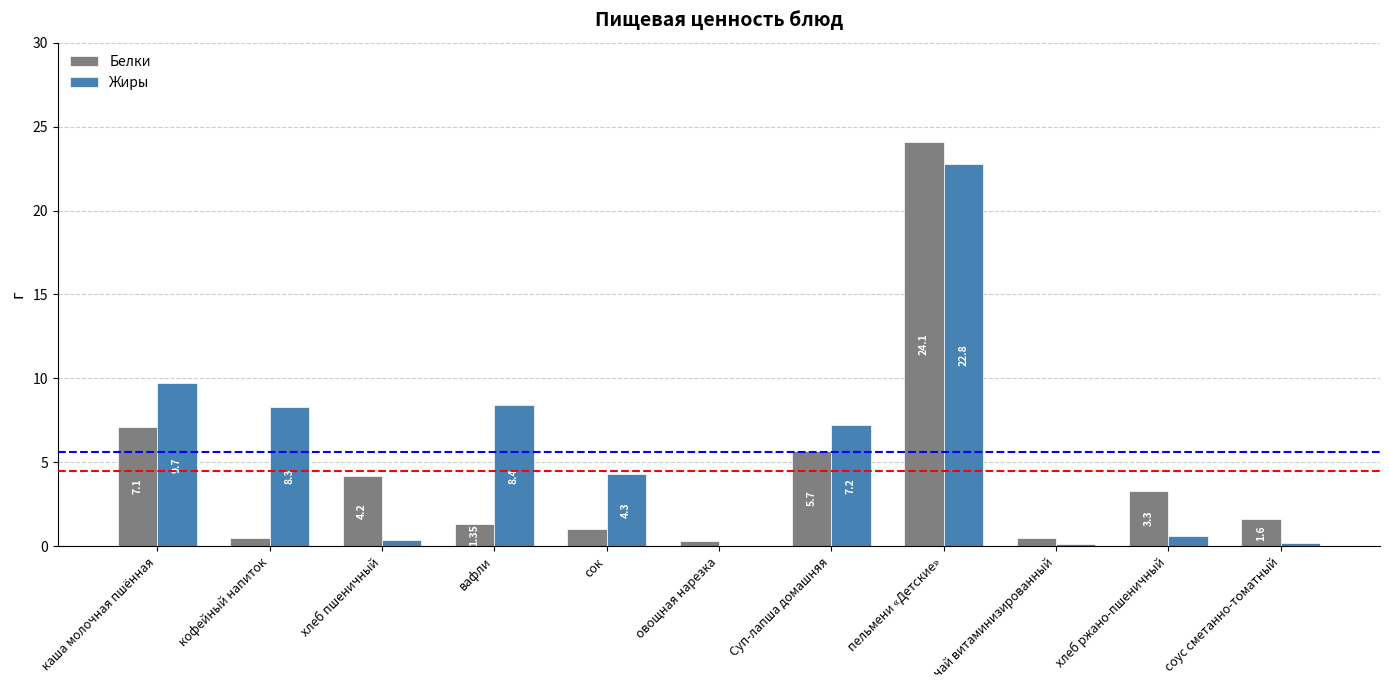

True or false: Белки has a value of 3.3 at хлеб ржано-пшеничный.

True